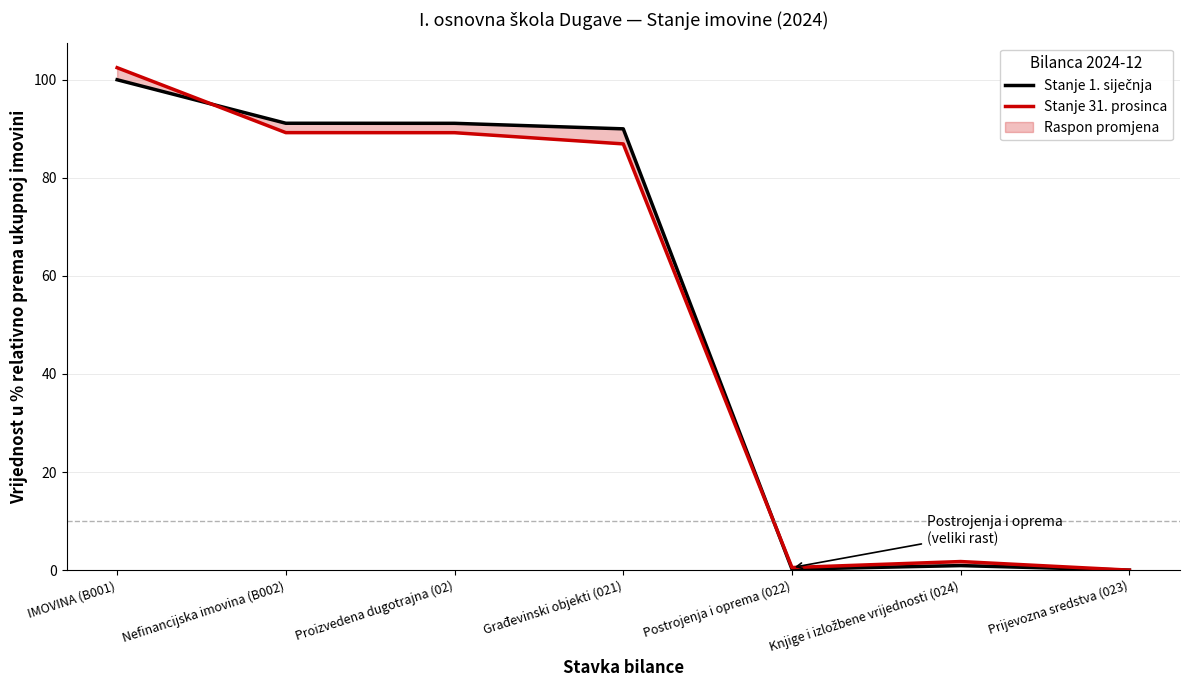

What is the greatest value displayed?

102.5